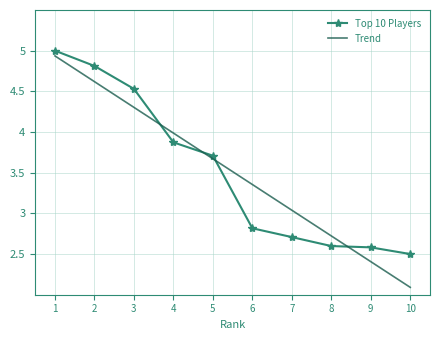

What is the difference between the Trend values at 3 and 2?

0.3